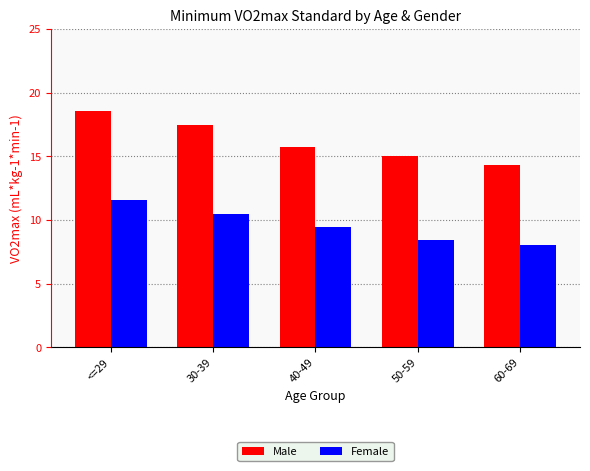

Count the number of data series in this chart.

2